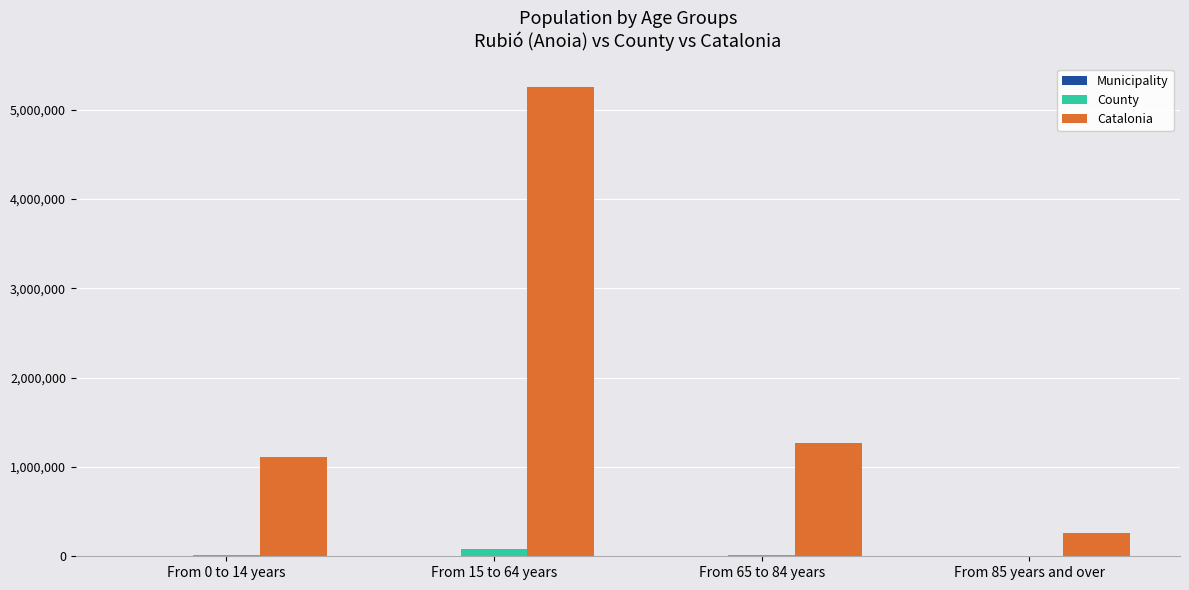

The value of Catalonia at From 65 to 84 years is 596901. True or false?

False